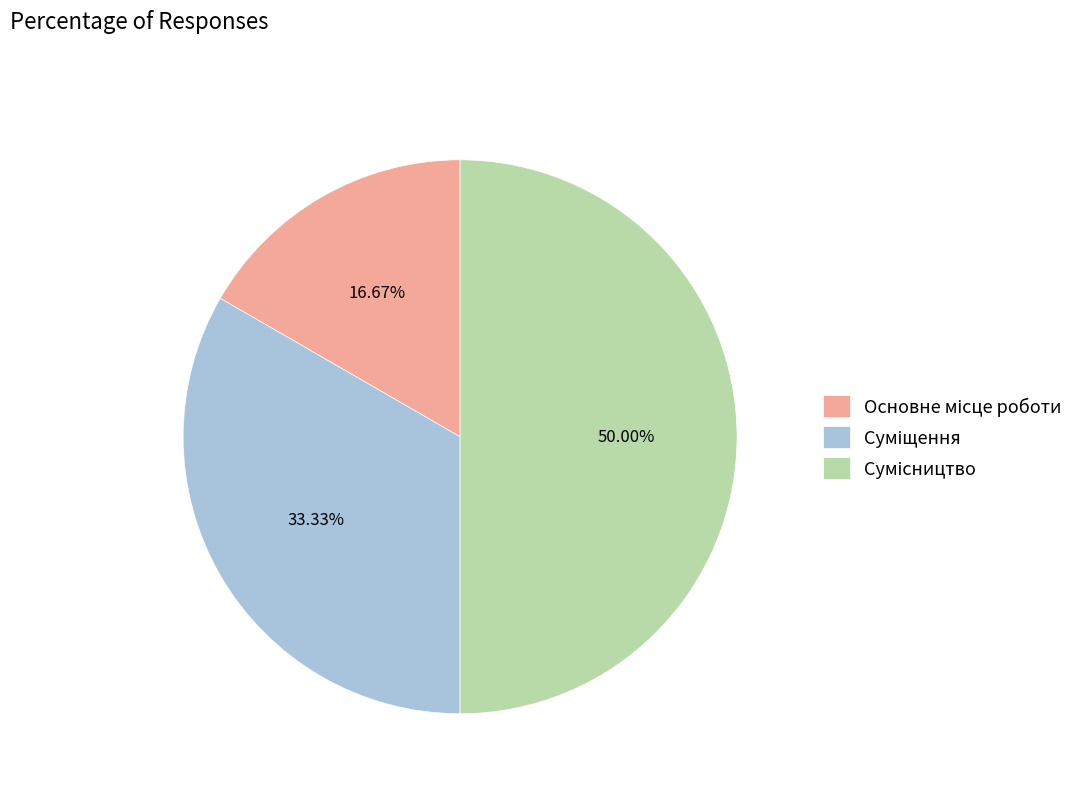

Count the number of slices in the pie.

3